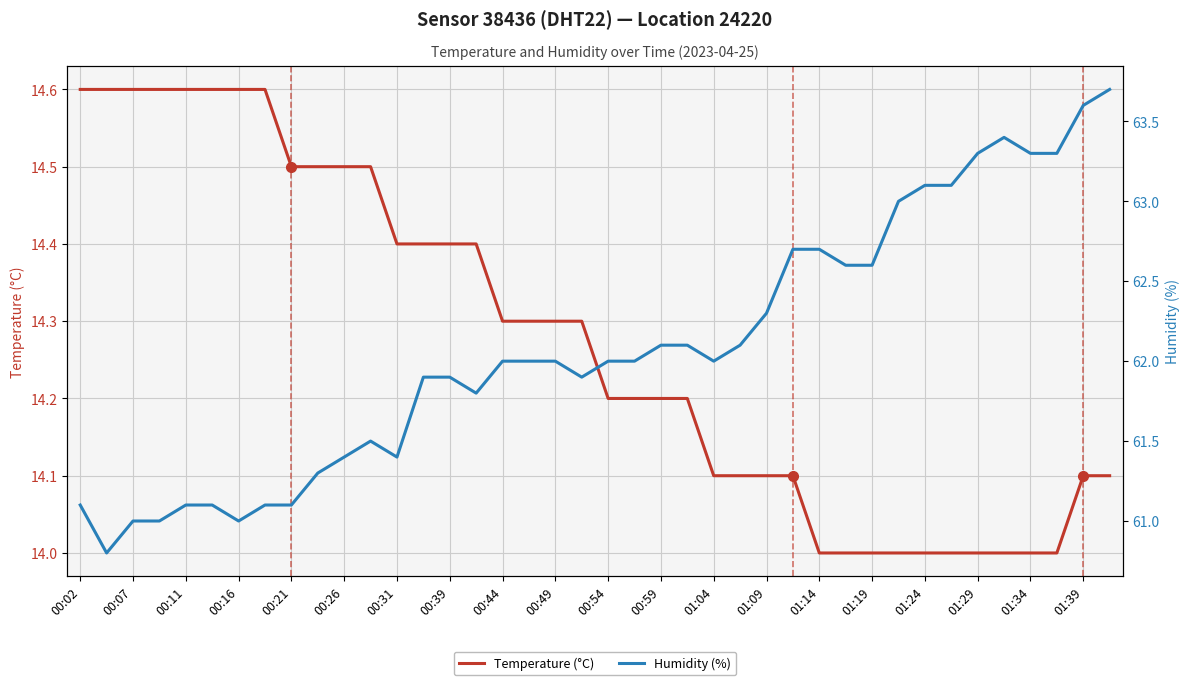

True or false: Humidity (%) has more than 2 interior local peaks.

False